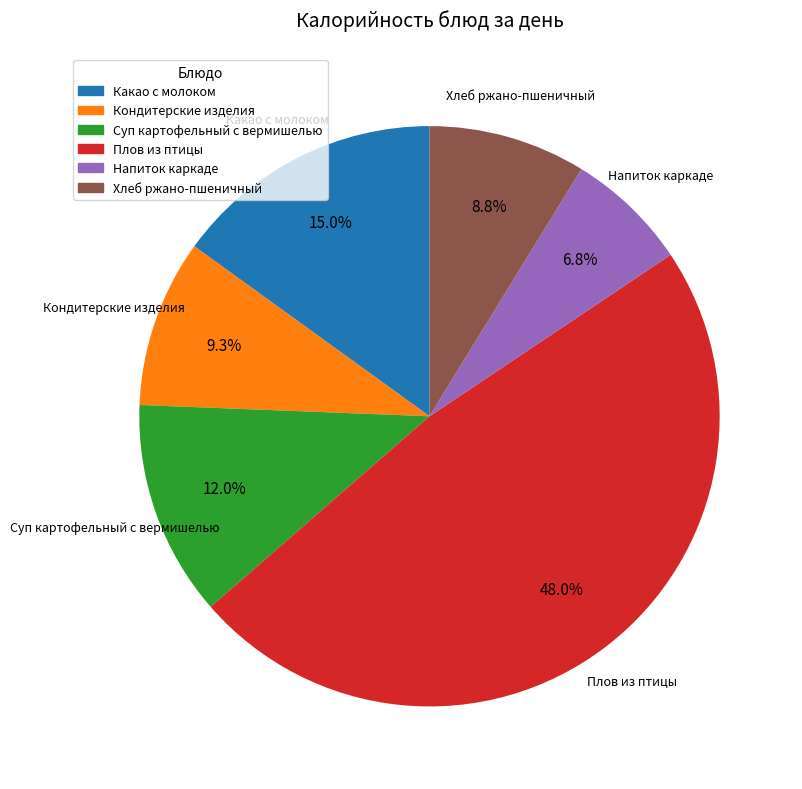

To the nearest percent, what percentage of the pie is Напиток каркаде?

7%